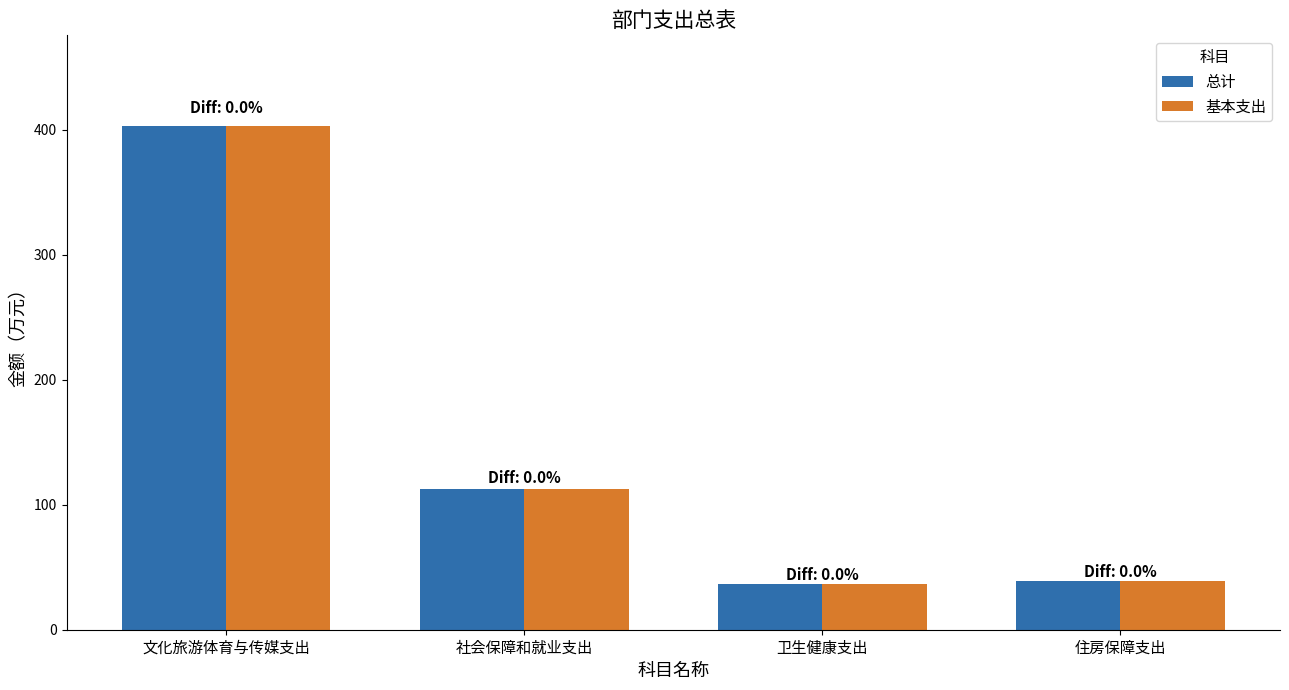

Is it true that 基本支出 equals 112.4 at 社会保障和就业支出?

True